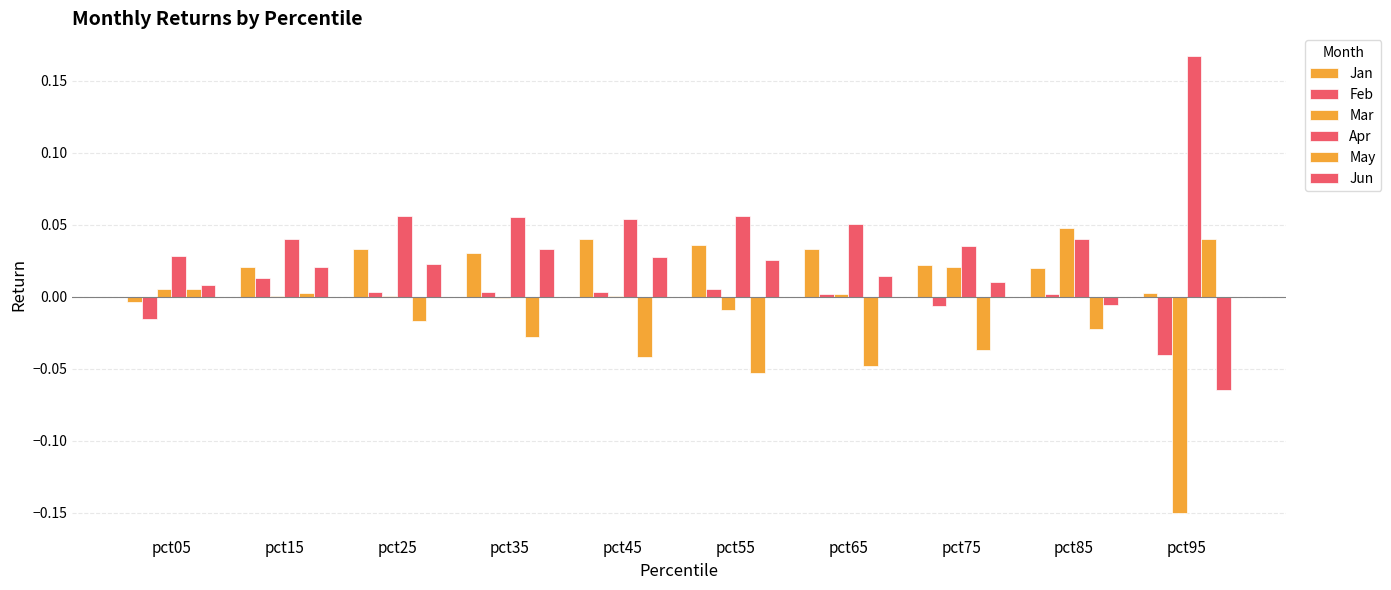

How many groups of bars are there?

10